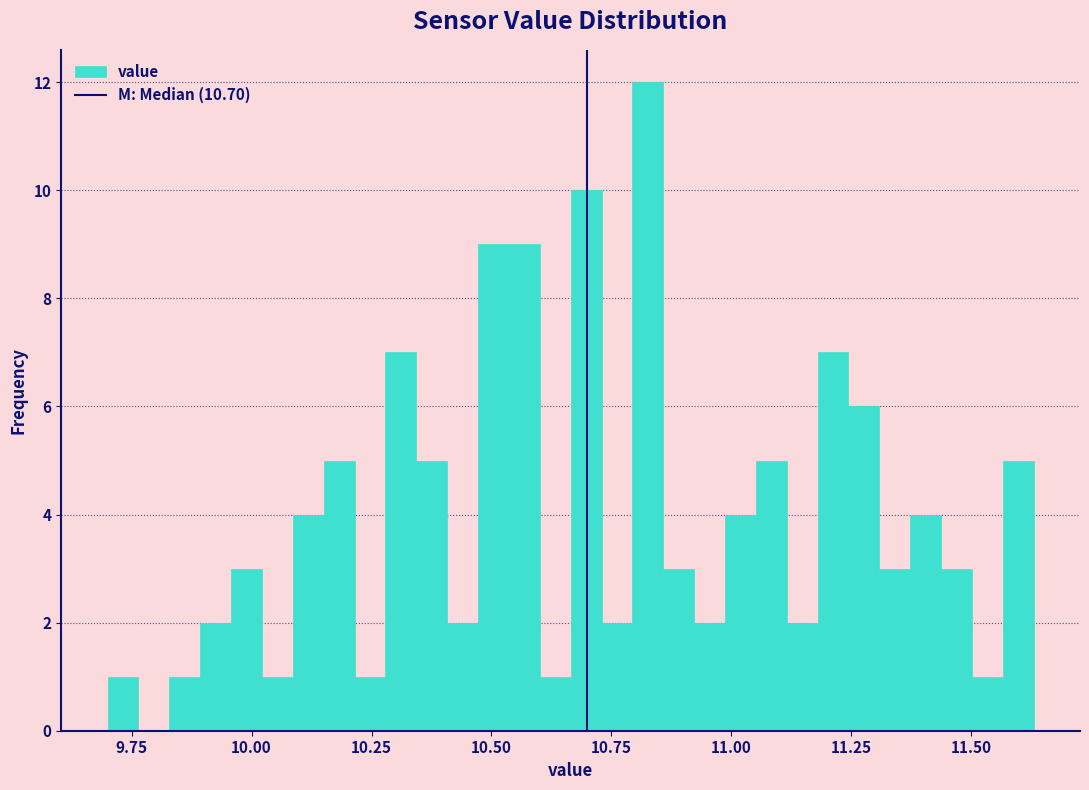

Around what value on the x-axis is the tallest bar? Give the approximate position of its centre, as read against the axis.

10.85